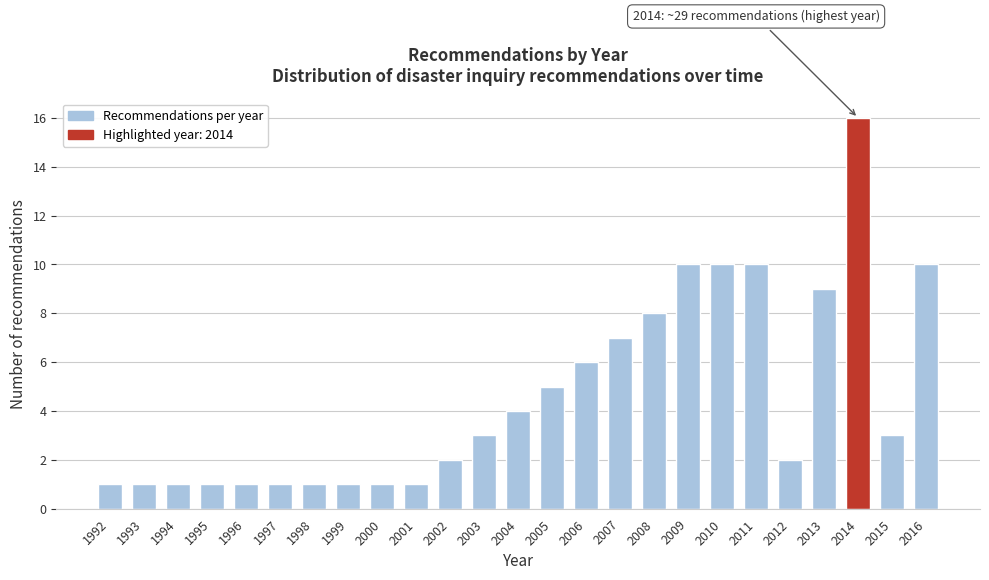

Reading left to right, list all the values displayed in this chart.

1	1	1	1	1	1	1	1	1	1	2	3	4	5	6	7	8	10	10	10	2	9	16	3	10